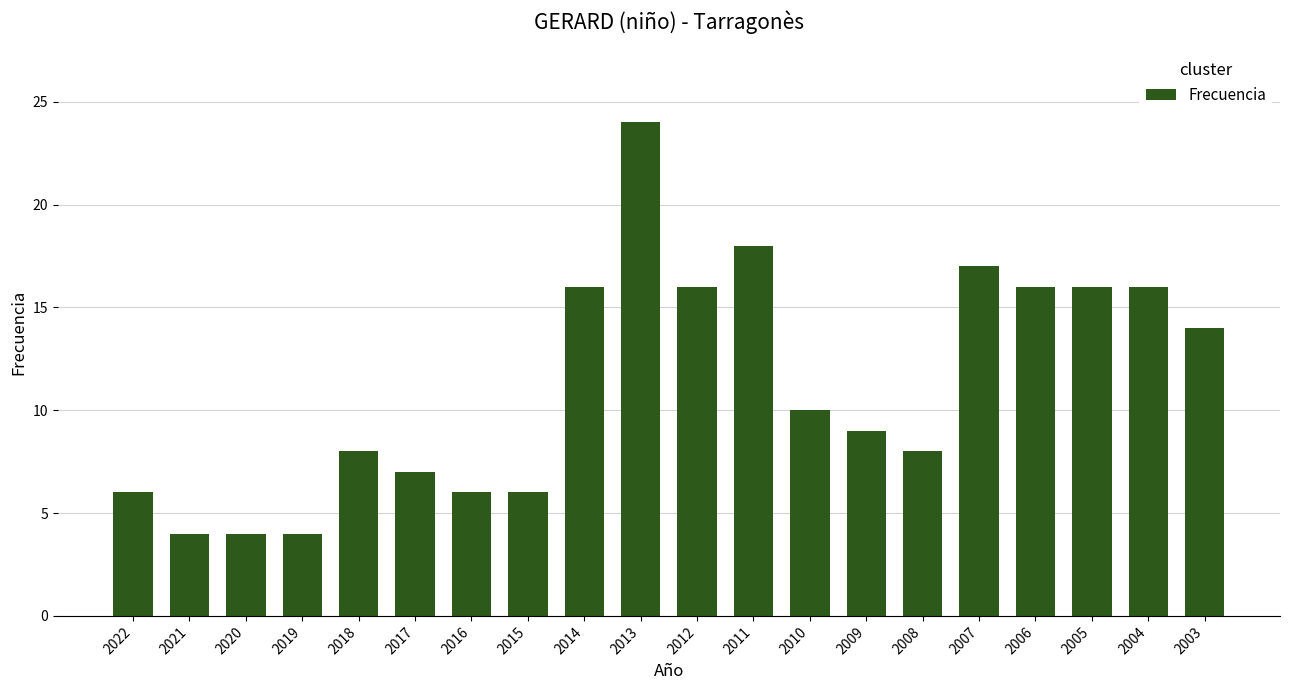

Where is the data nearest to the value 14?

2003